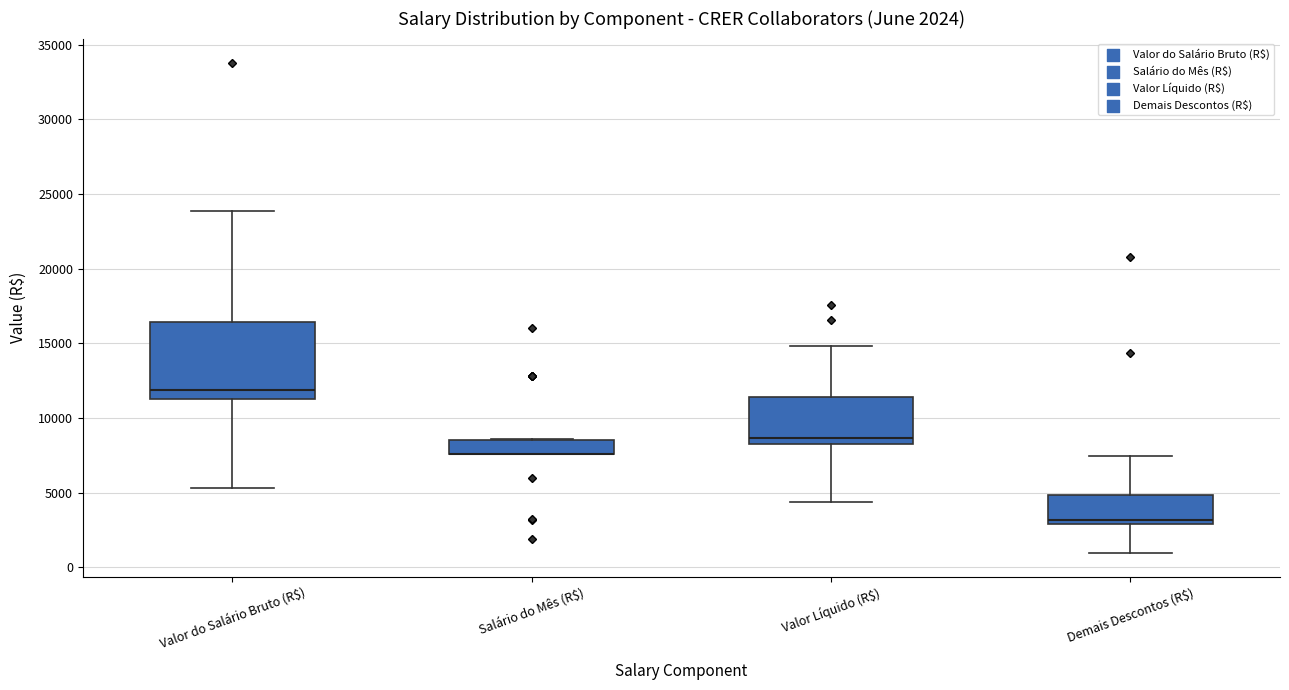

Comparing the boxes themselves (not the whiskers), which one is the tallest?

Valor do Salário Bruto (R$)